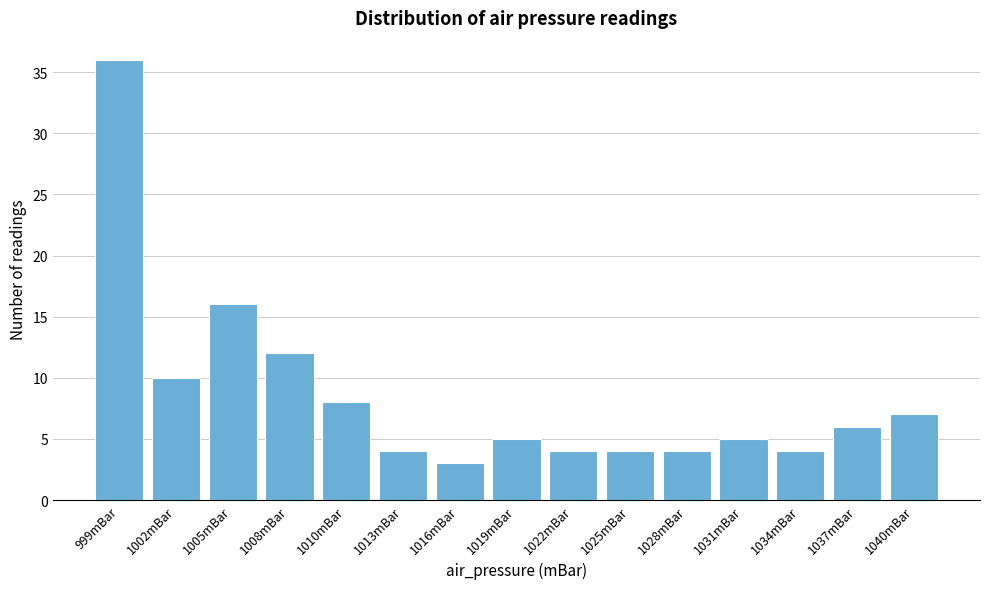

Reading left to right, transcribe all the data shown in this chart.

999mBar=36	1002mBar=10	1005mBar=16	1008mBar=12	1010mBar=8	1013mBar=4	1016mBar=3	1019mBar=5	1022mBar=4	1025mBar=4	1028mBar=4	1031mBar=5	1034mBar=4	1037mBar=6	1040mBar=7